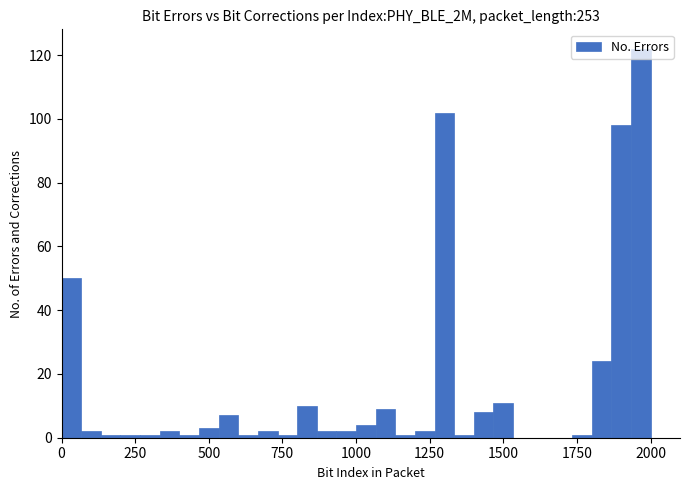

Read against the x-axis, roughly where is the centre of the tallest bar?

1950